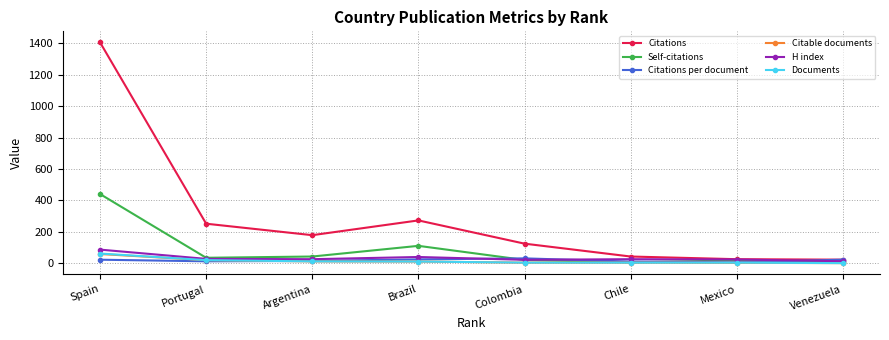

After their last crossing, which series has the higher values: Citations per document or H index?

Citations per document